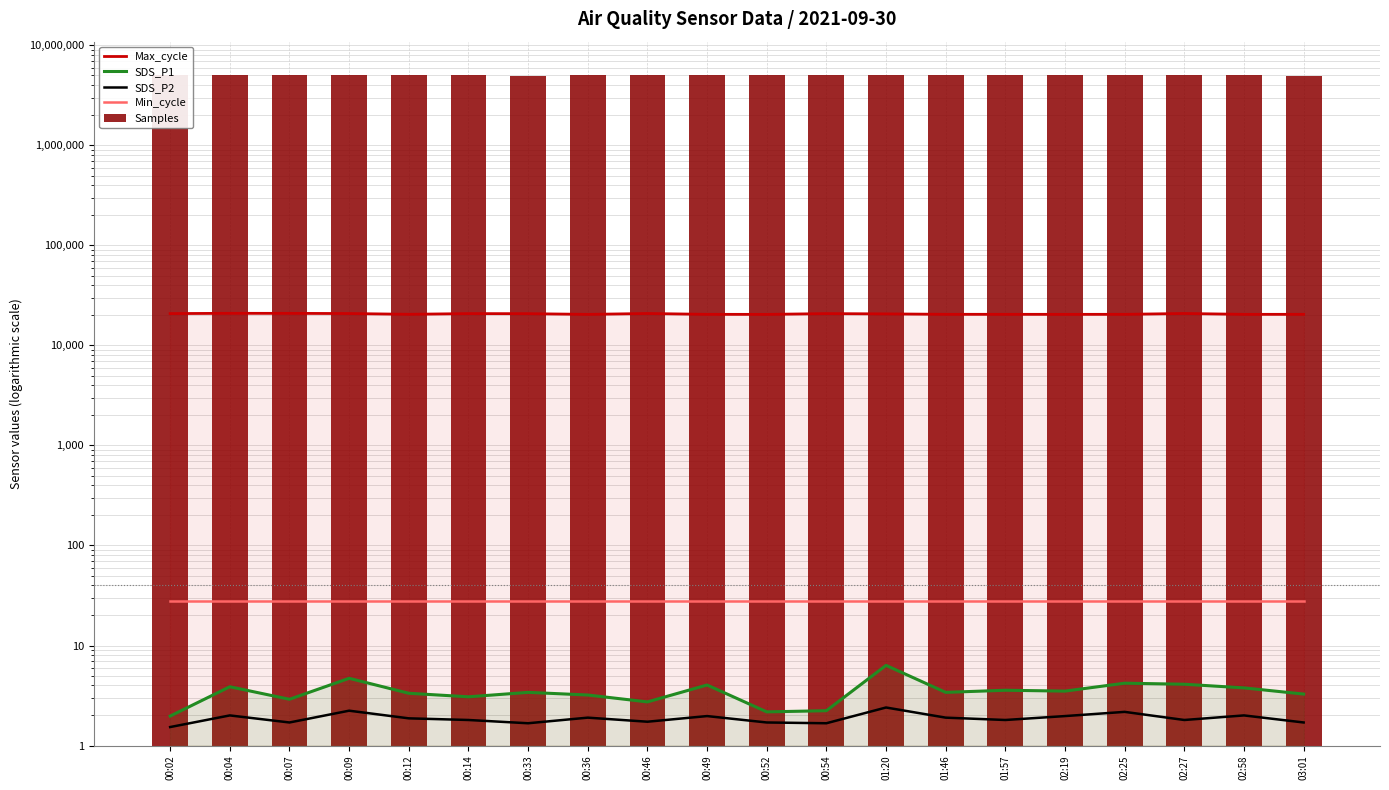

Which series has the largest range (max minus min)?

Samples